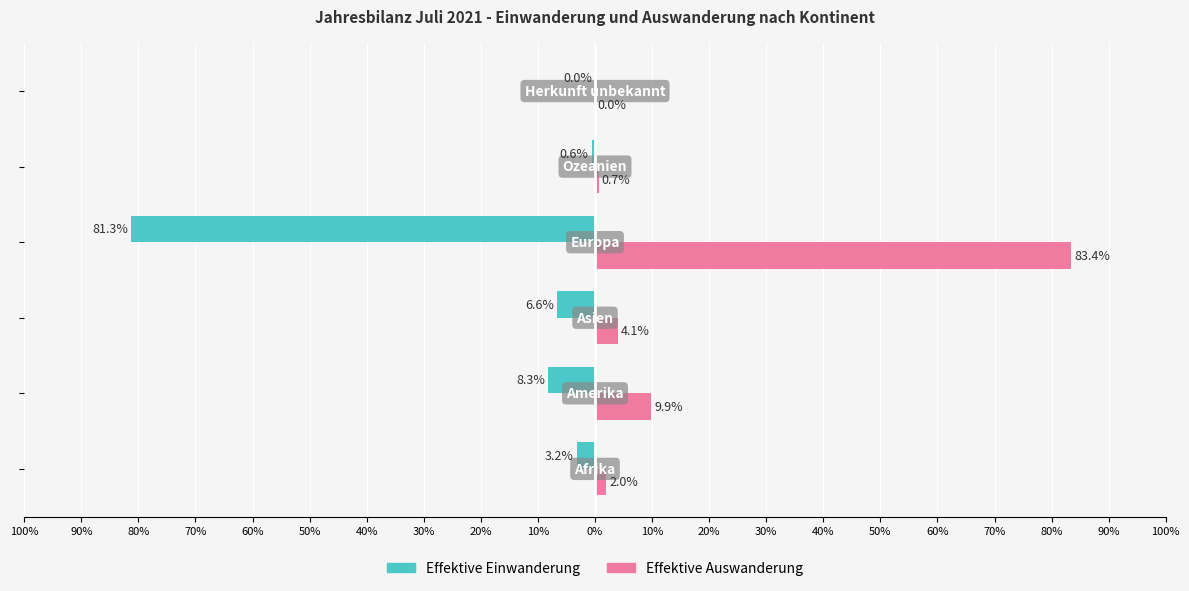

What is the minimum value shown in the chart?

-81.3